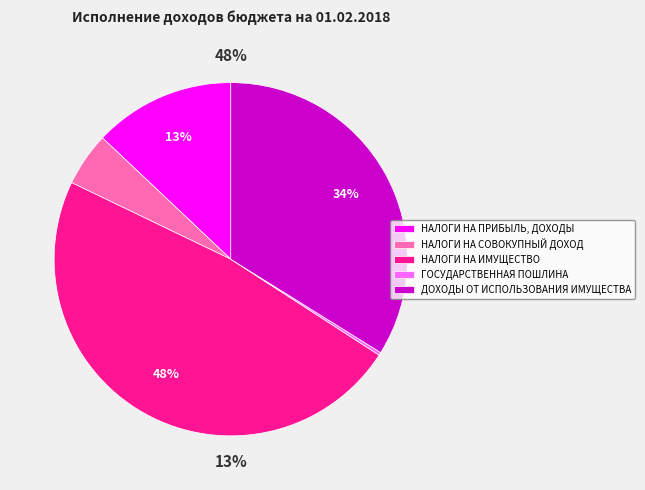

How many slices are in this pie chart?

5